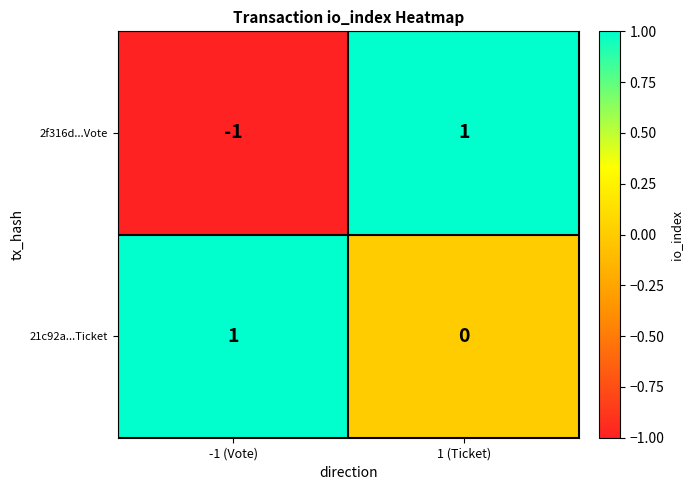

At which label does 2f316d...Vote reach its minimum?

-1 (Vote)